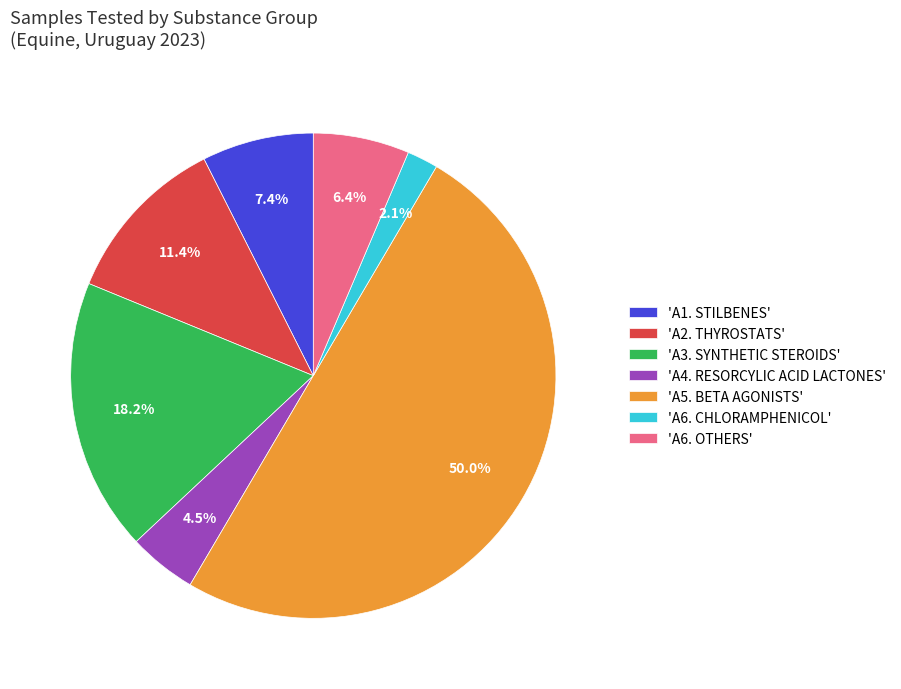

How much of the chart is everything except 'A6. OTHERS'?

93.6%